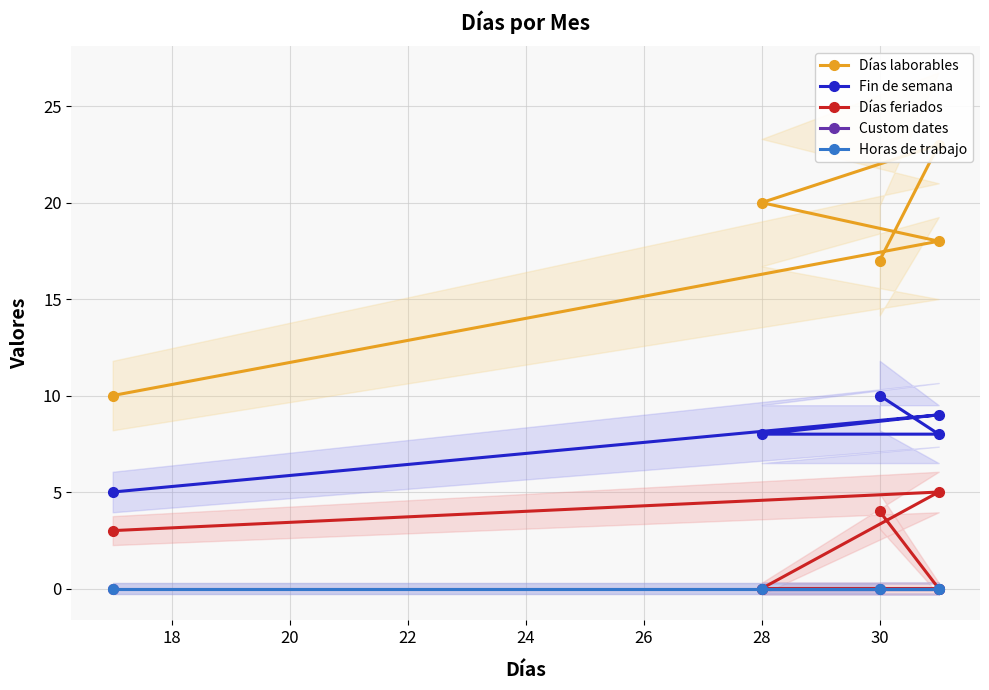

True or false: Días feriados and Fin de semana intersect in this chart.

False